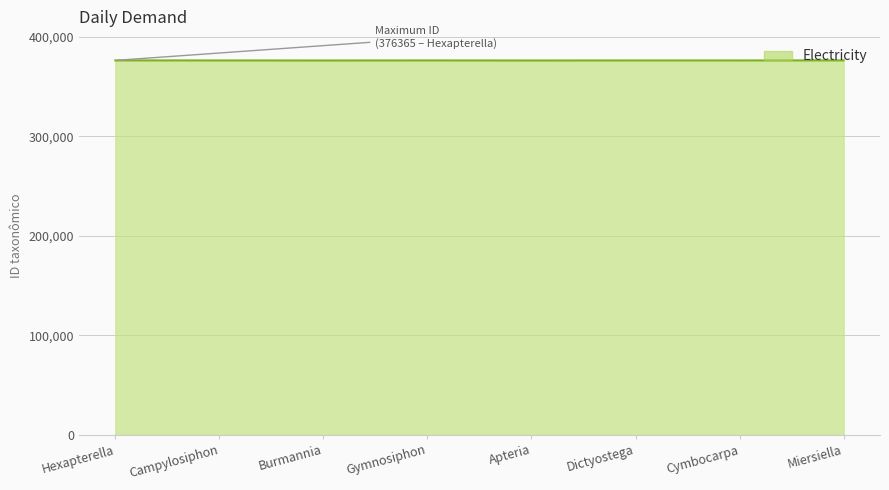

Is it true that the value at Cymbocarpa is 376317?

True